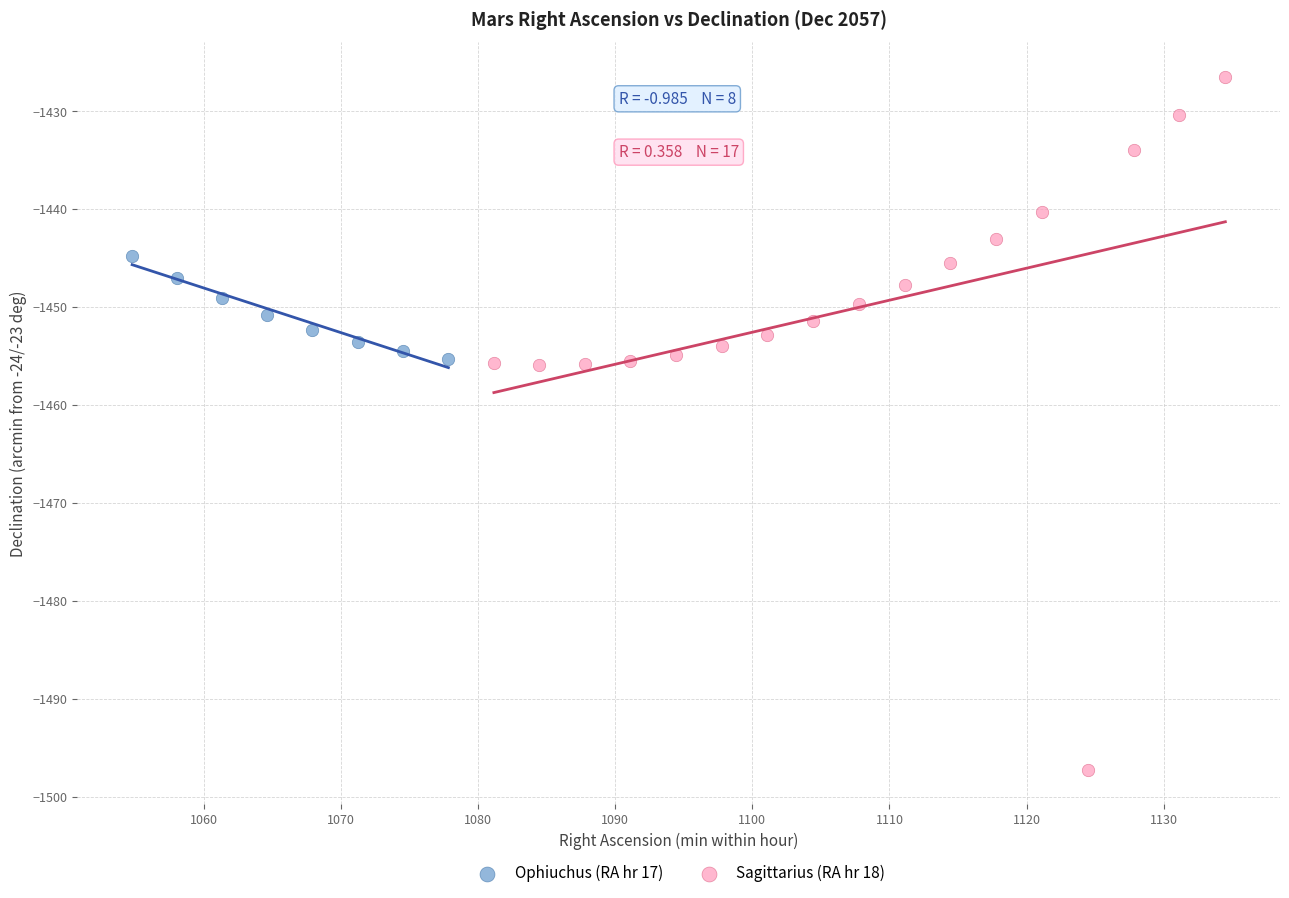

Which series has the largest Y range (max minus min)?

Sagittarius (RA hr 18)